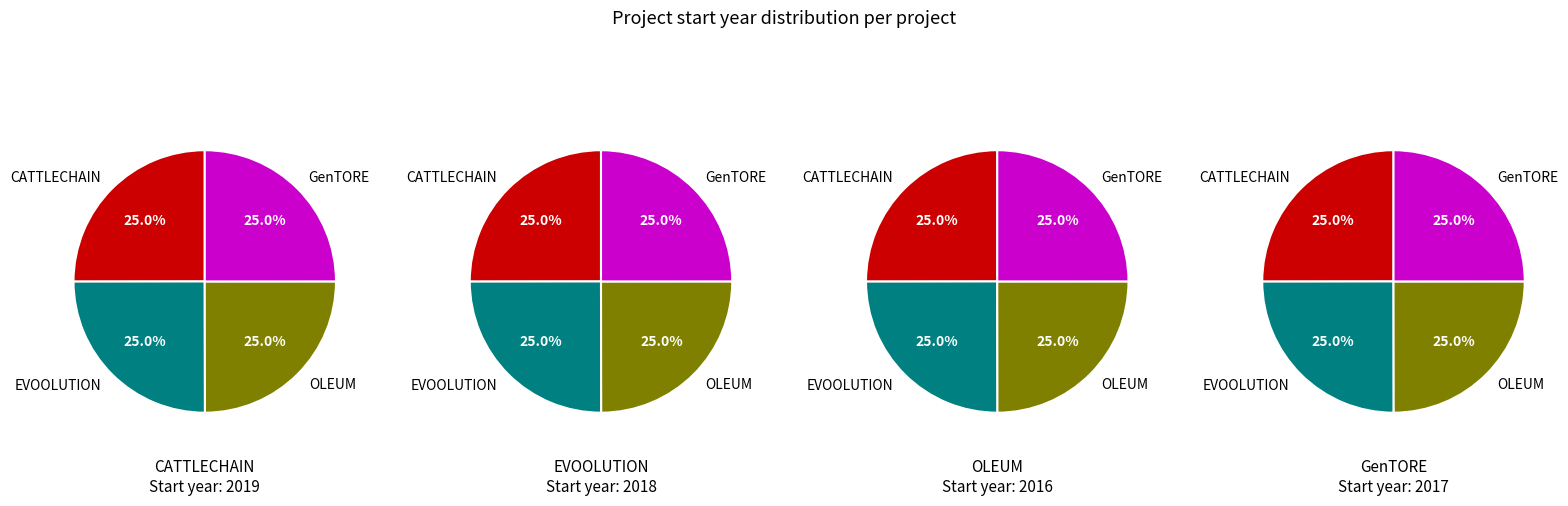

Is there a majority slice in this chart?

No